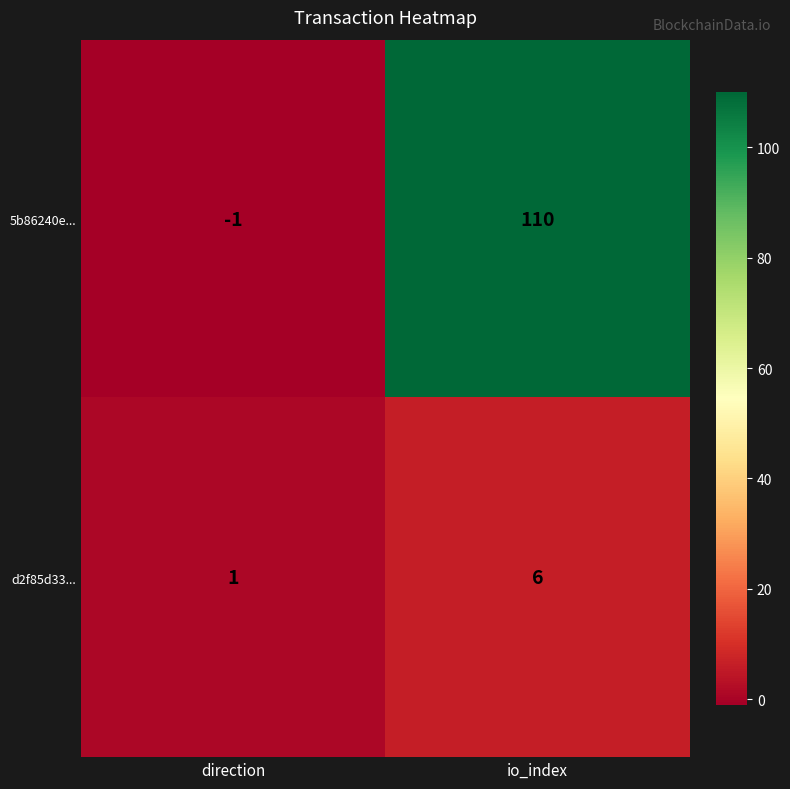

What is the minimum value shown in the chart?

-1